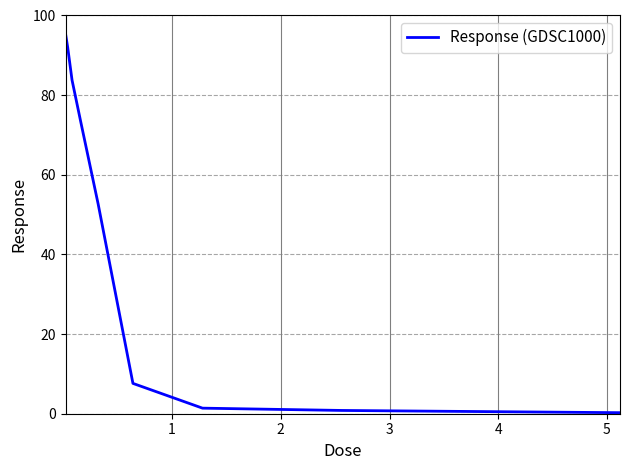

What is the greatest value displayed?

95.4